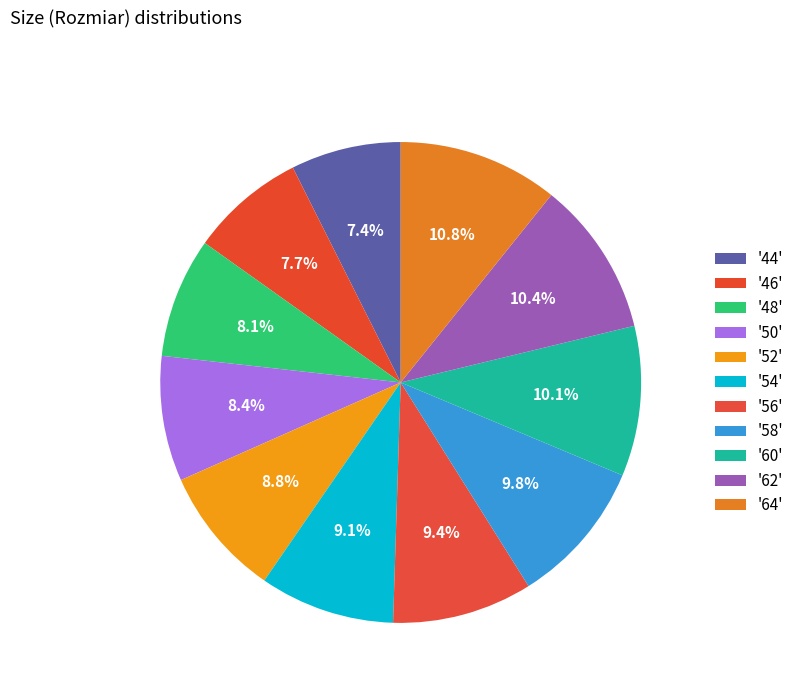

How many segments does this pie chart have?

11